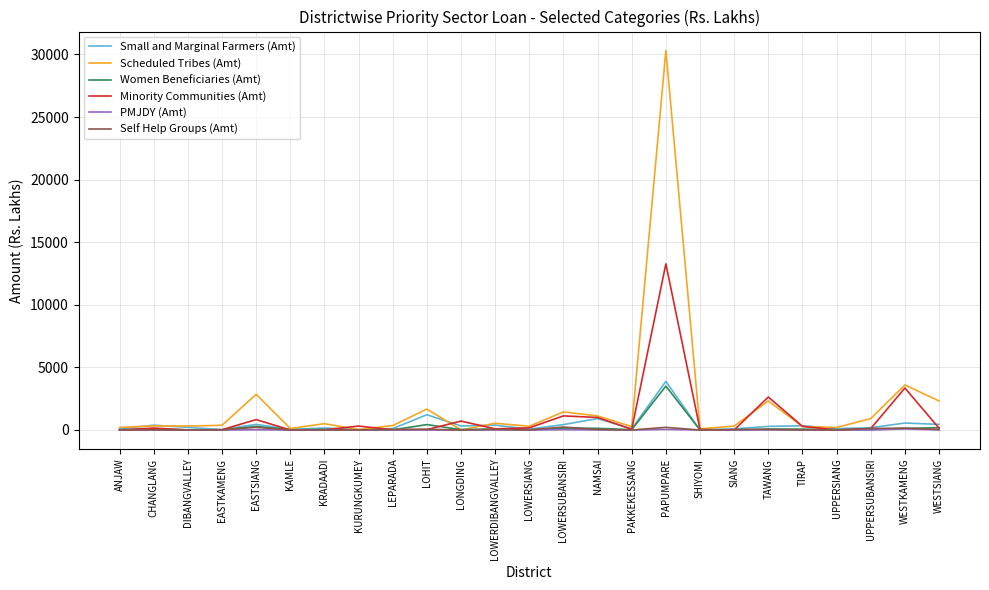

True or false: Small and Marginal Farmers (Amt) has a value of 1219.3 at LOHIT.

True